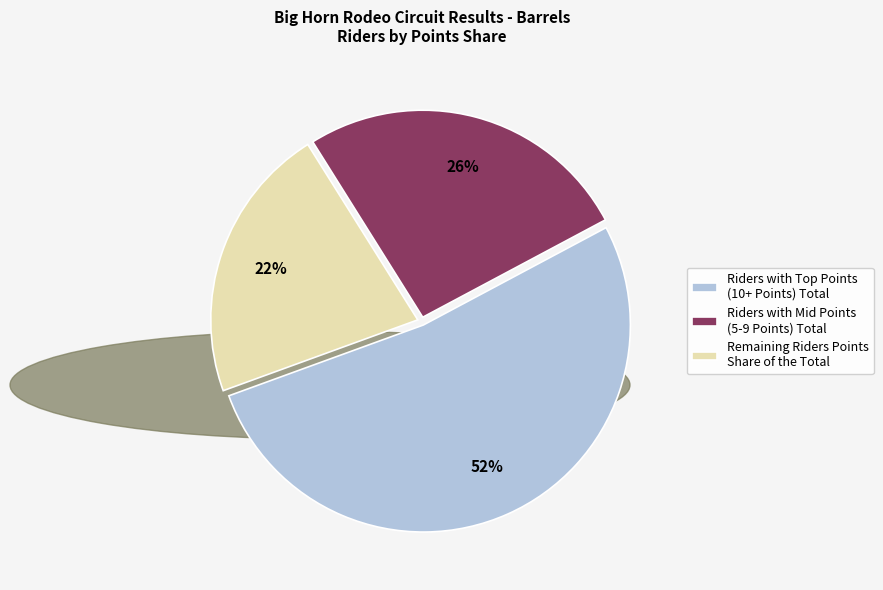

To the nearest percent, what is the average slice percentage?

33%